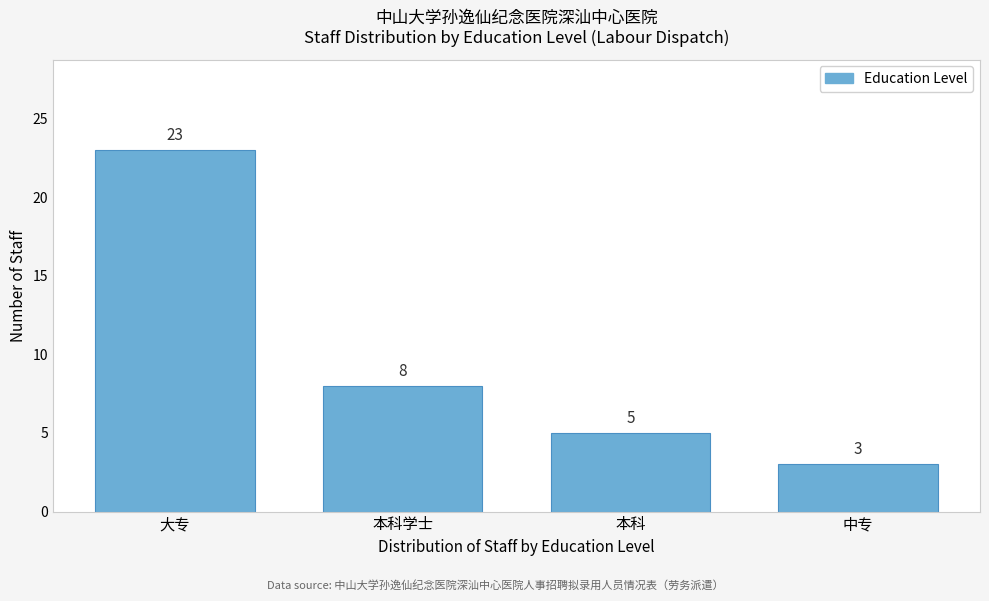

Reading right to left, extract all data points from this chart.

3	5	8	23